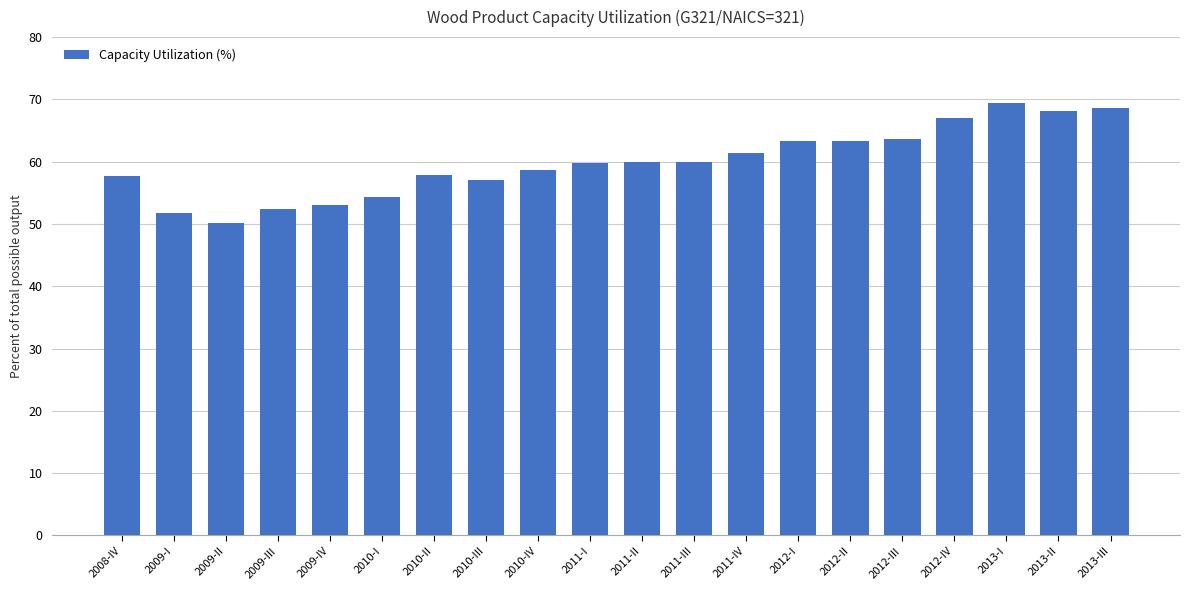

The value at 2010-IV is 86.7. True or false?

False